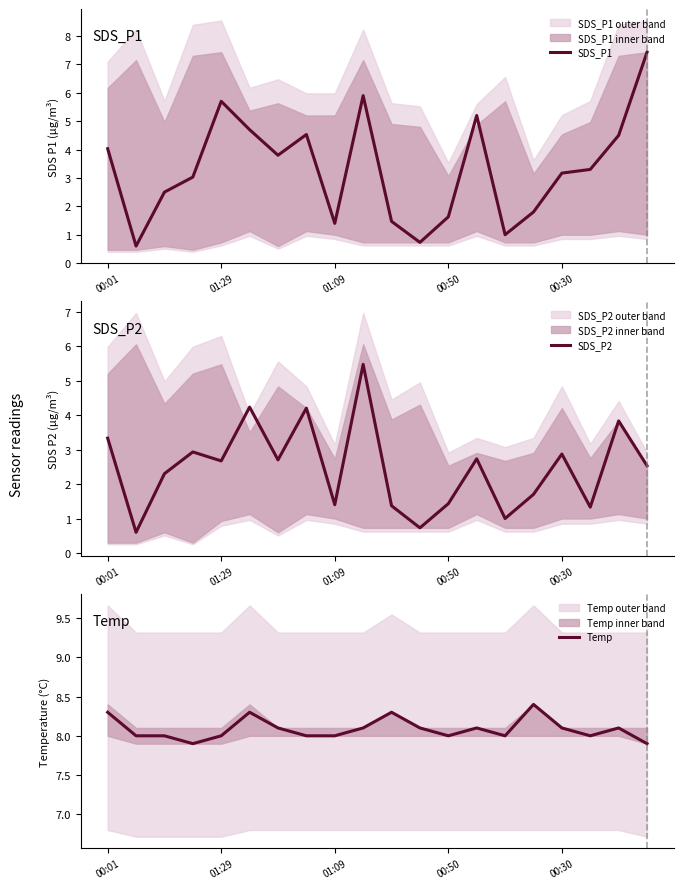

True or false: SDS_P2 and Temp intersect in this chart.

False